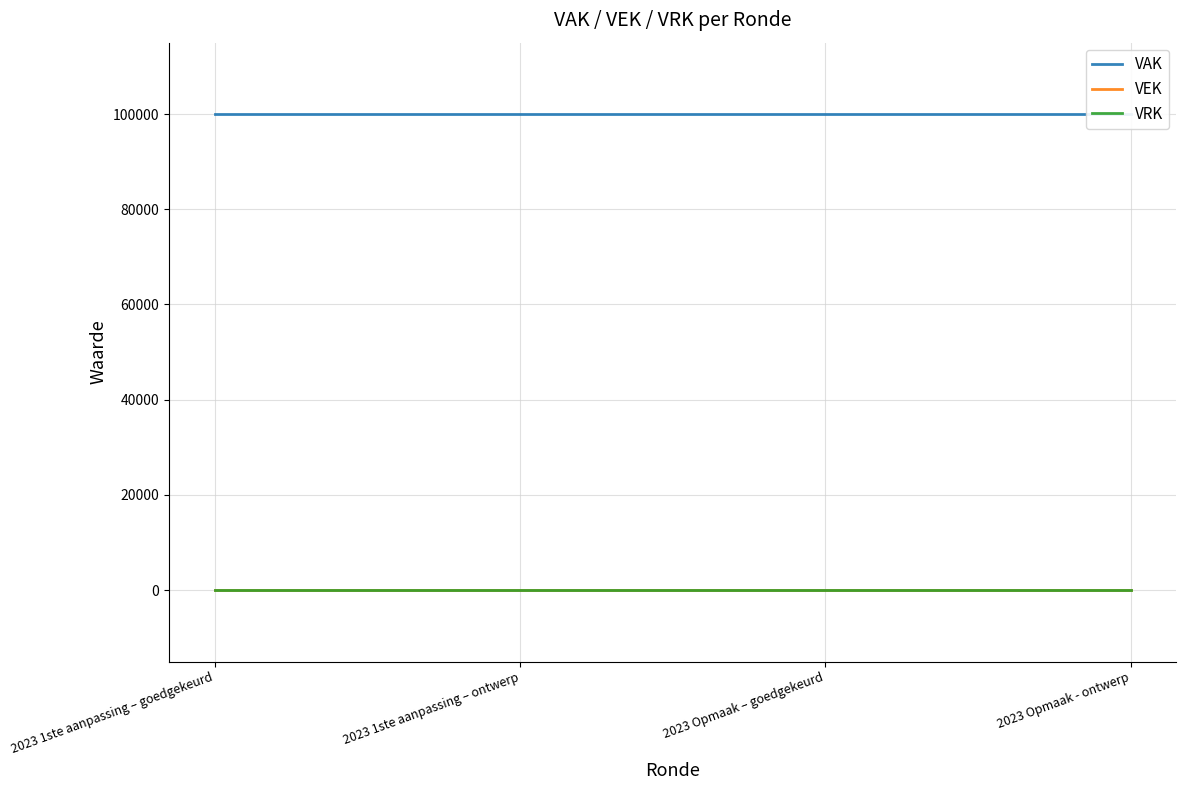

True or false: VEK and VAK intersect in this chart.

False